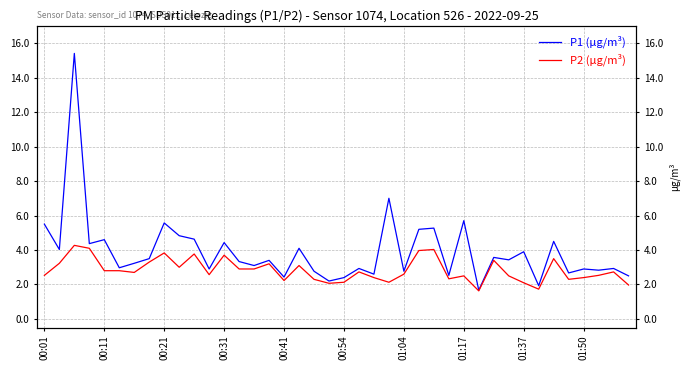

List the series in order of their peak value, lowest first.

P2 (µg/m³), P1 (µg/m³)